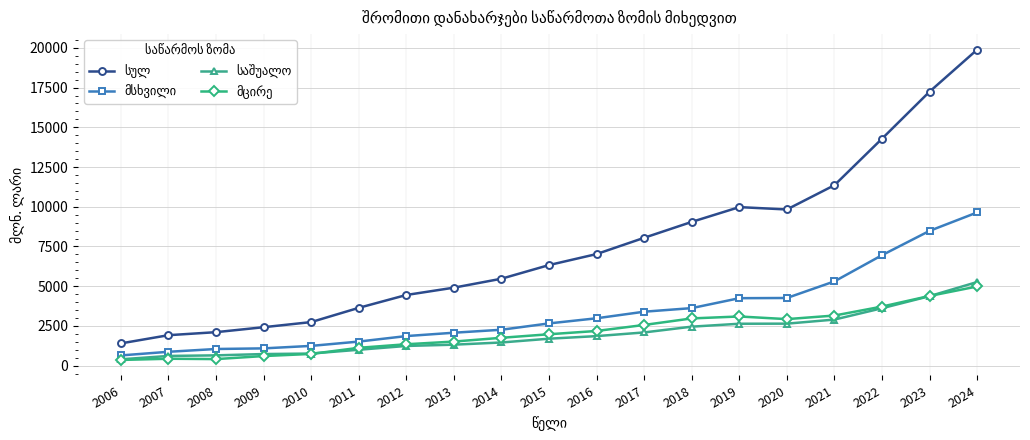

Count the number of data series in this chart.

4